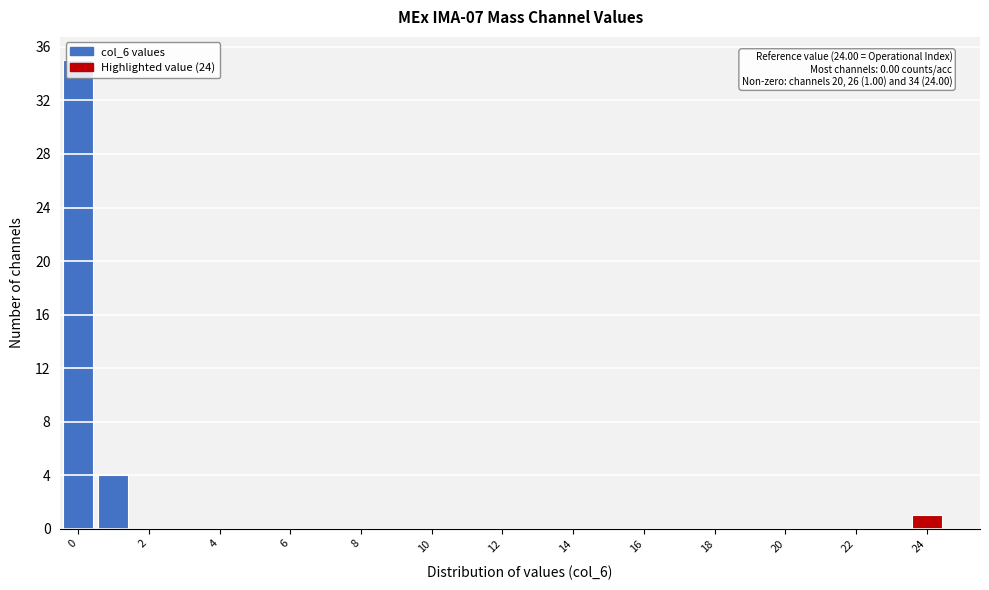

Which range on the x-axis has the tallest bar?

-0.5 to 0.5